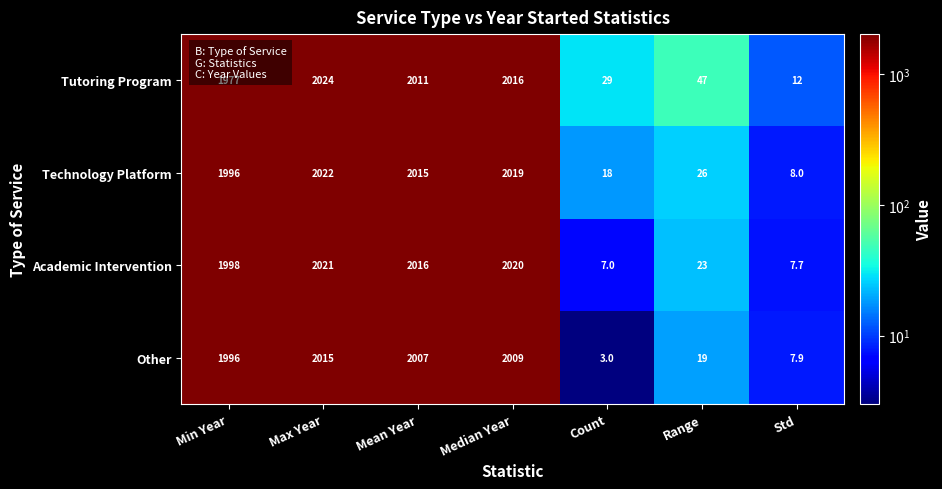

Reading left to right, extract all data points from this chart.

Tutoring Program: 1977.0	2024.0	2011.0	2016.0	29.0	47.0	12.0
Technology Platform: 1996.0	2022.0	2015.0	2019.0	18.0	26.0	8.0
Academic Intervention: 1998.0	2021.0	2016.0	2020.0	7.0	23.0	7.7
Other: 1996.0	2015.0	2007.0	2009.0	3.0	19.0	7.9